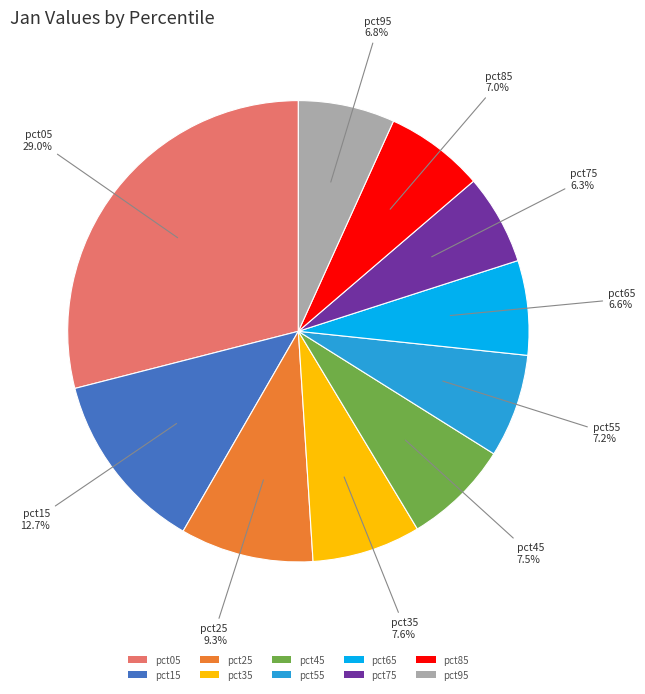

To the nearest percent, what percentage of the pie is pct55?

7%